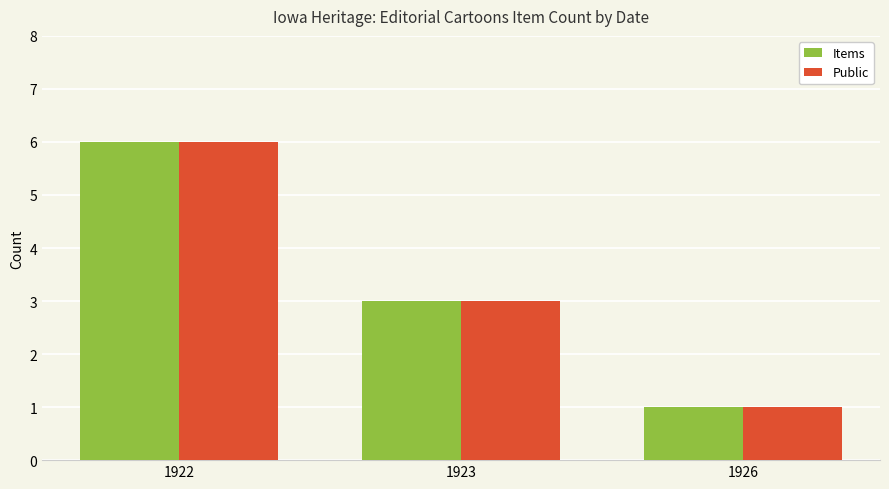

What value does the Items series have at 1926?

1